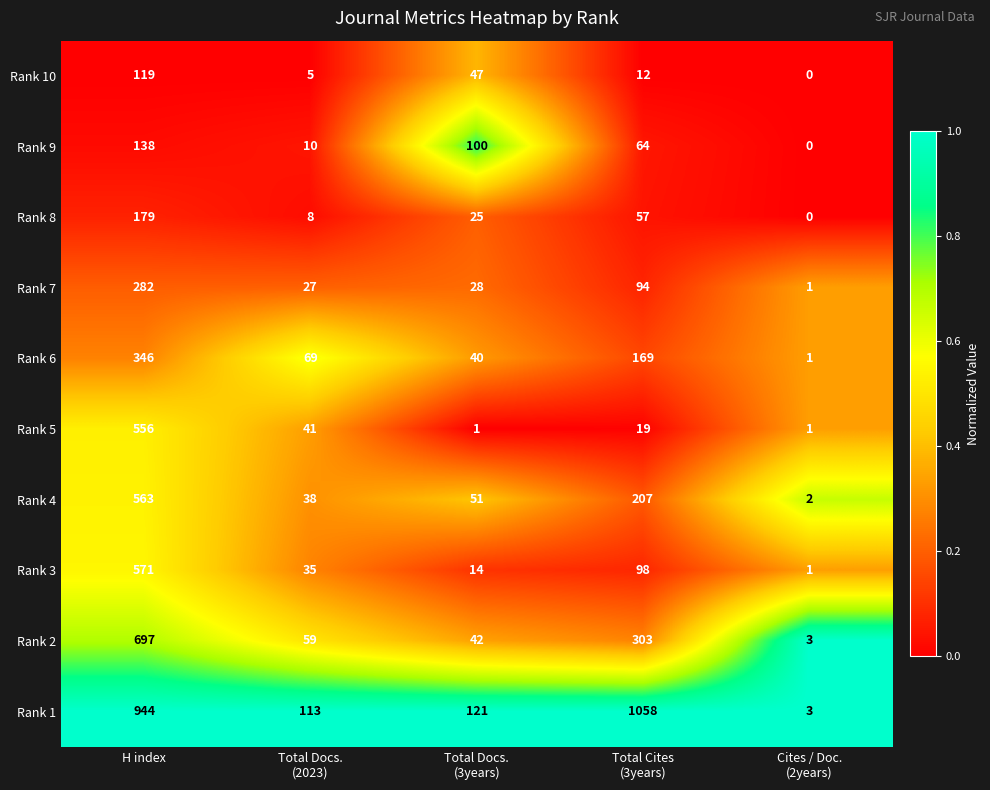

List the series in order of their peak value, highest first.

Rank 1, Rank 2, Rank 3, Rank 4, Rank 5, Rank 6, Rank 7, Rank 8, Rank 9, Rank 10